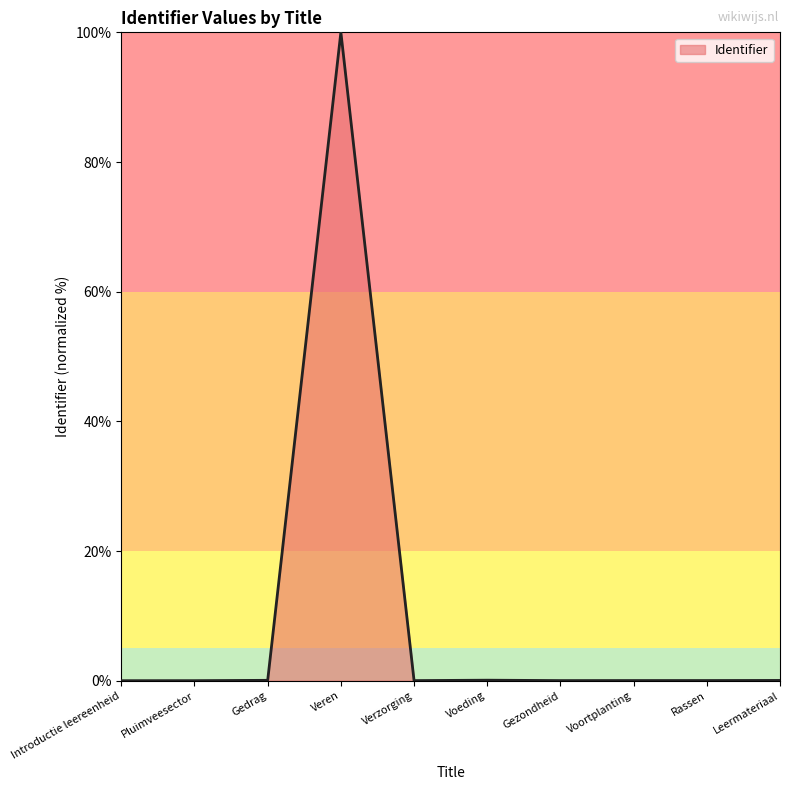

Does the chart display data point markers on the line(s)?

No